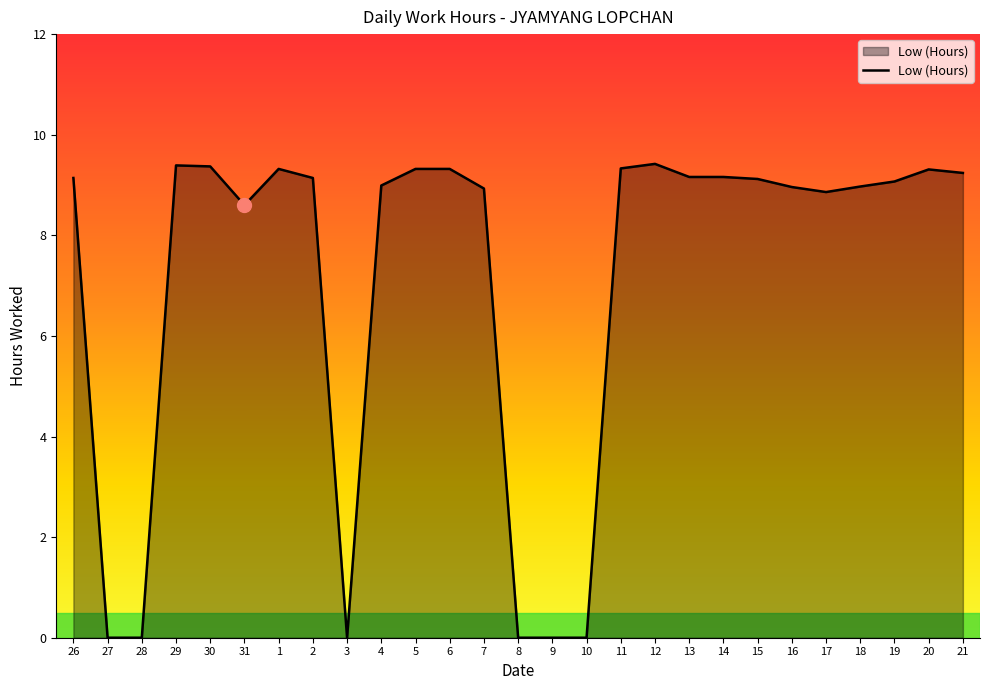

The value at 29 is 16.1. True or false?

False